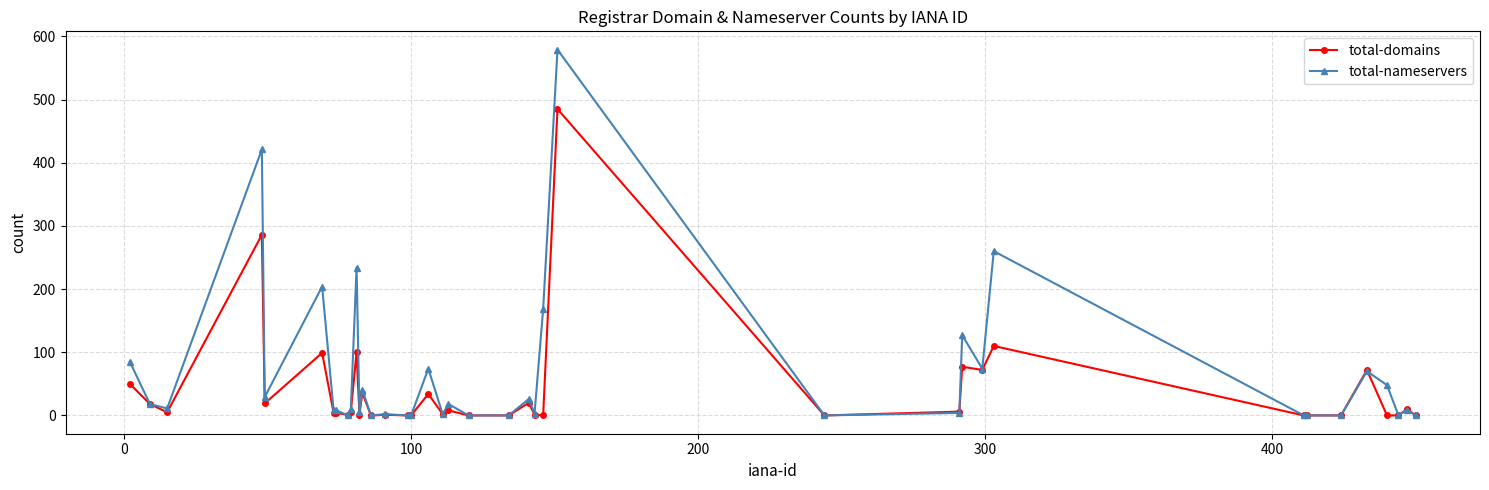

What is the difference between the maximum and minimum values in the total-nameservers series?

579